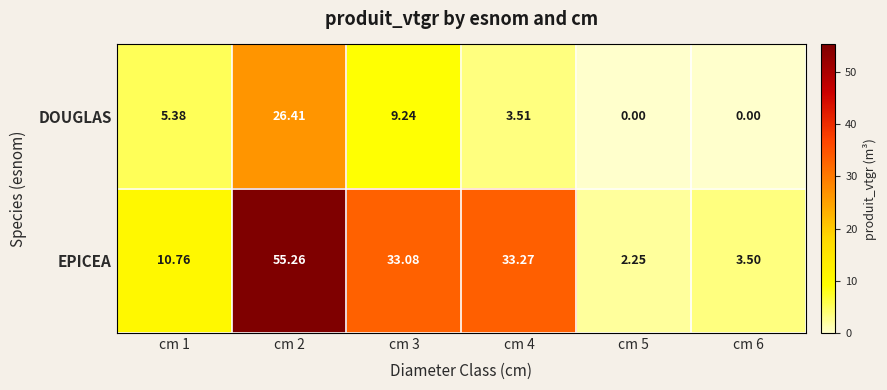

Which series has the largest total across all categories?

EPICEA